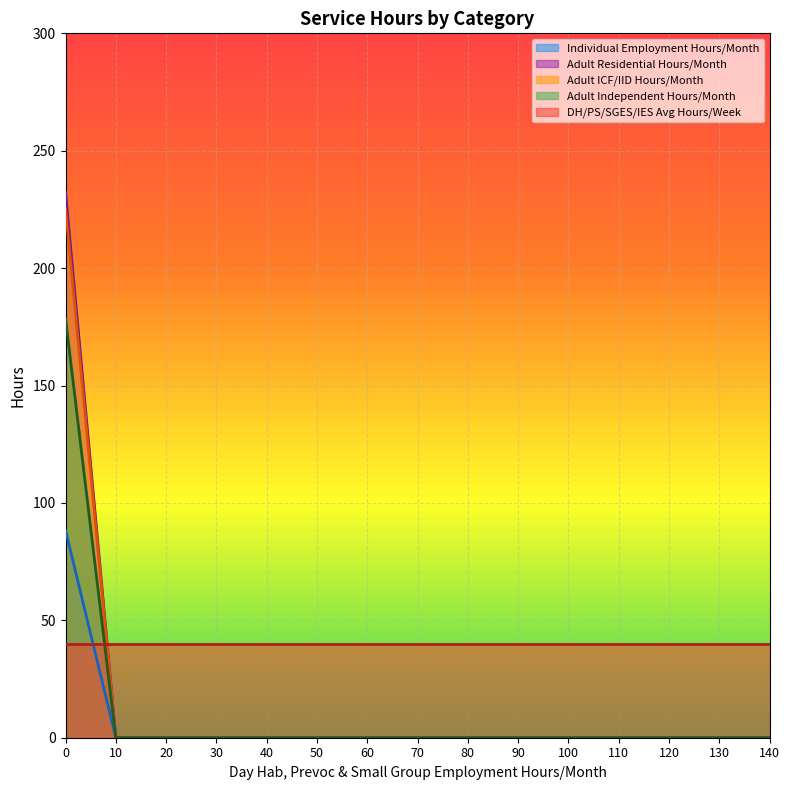

Between which two adjacent categories do Adult ICF/IID Hours/Month and DH/PS/SGES/IES Avg Hours/Week first intersect?

0 and 10